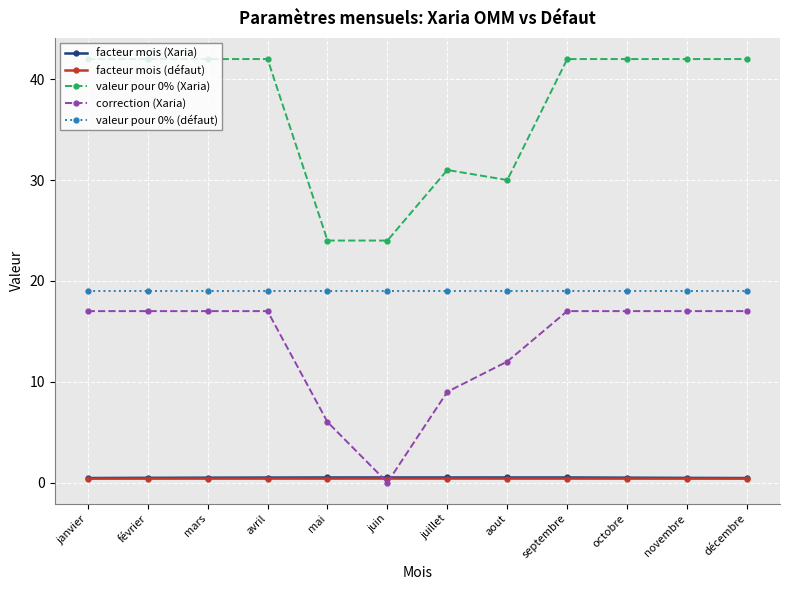

The value of correction (Xaria) at septembre is 17.0. True or false?

True